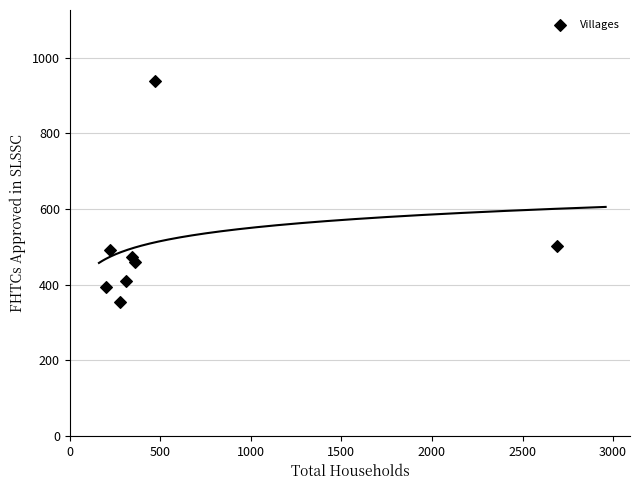

What is the average X value?

609